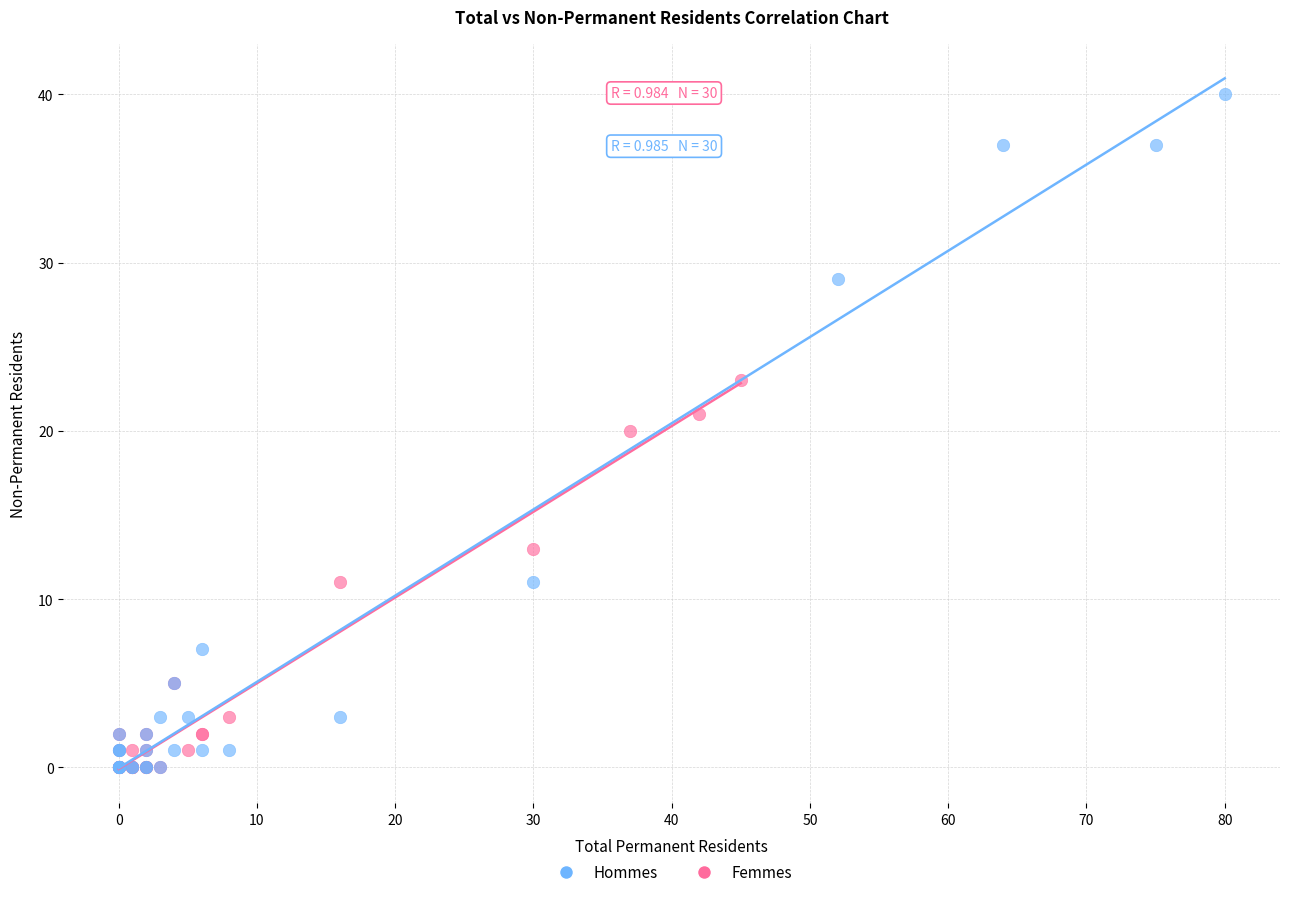

Which series contains the highest Y value?

Hommes